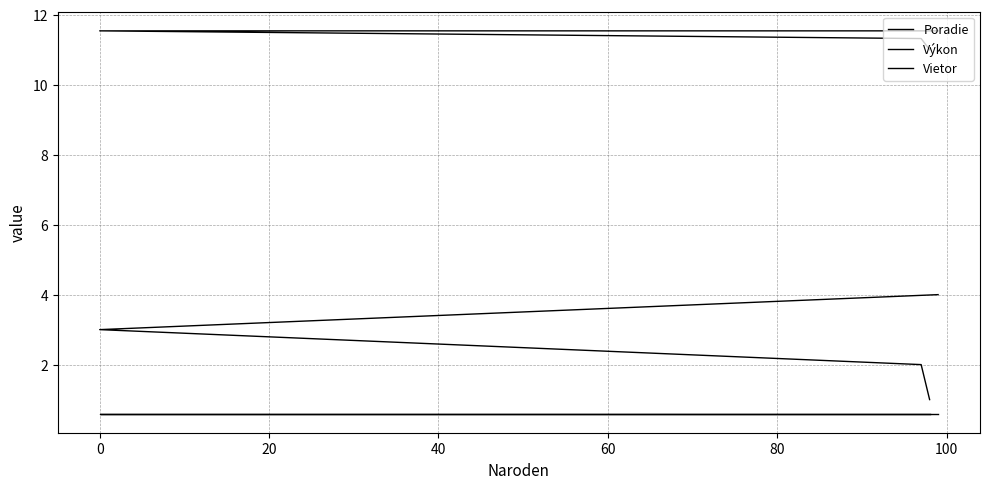

What is the total value across all series at 40?

16.1